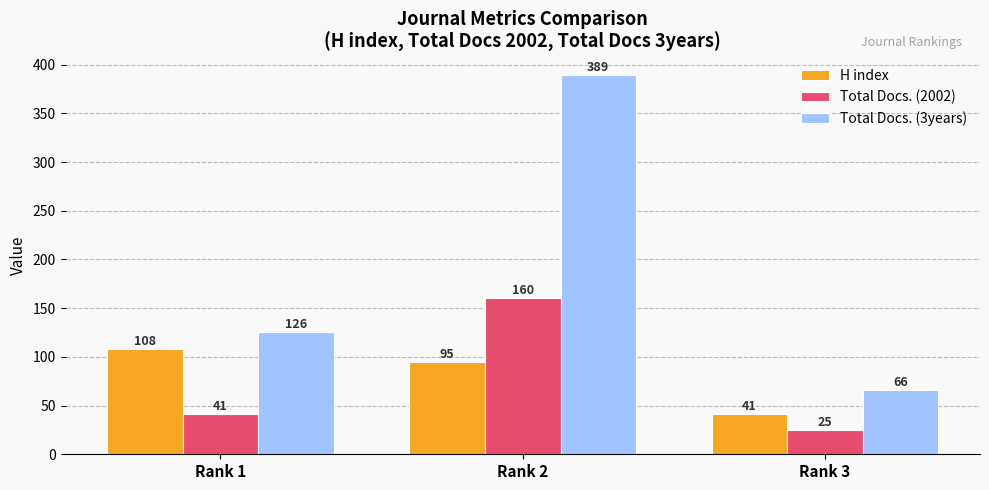

At Rank 2, list the series in order from largest to smallest.

Total Docs. (3years), Total Docs. (2002), H index